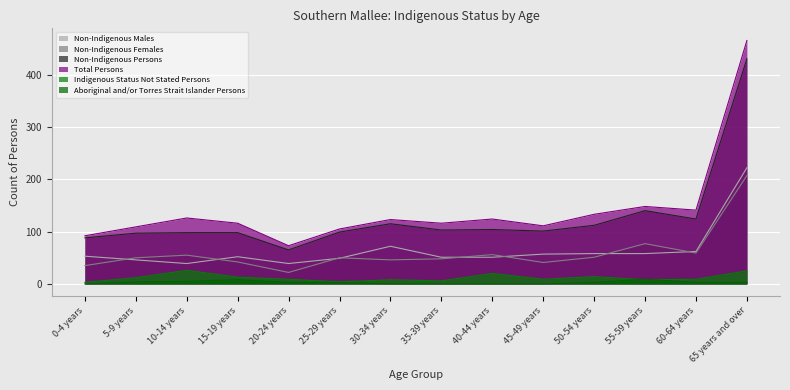

Between 45-49 years and 55-59 years, which series saw the biggest shift?

Non-Indigenous Persons